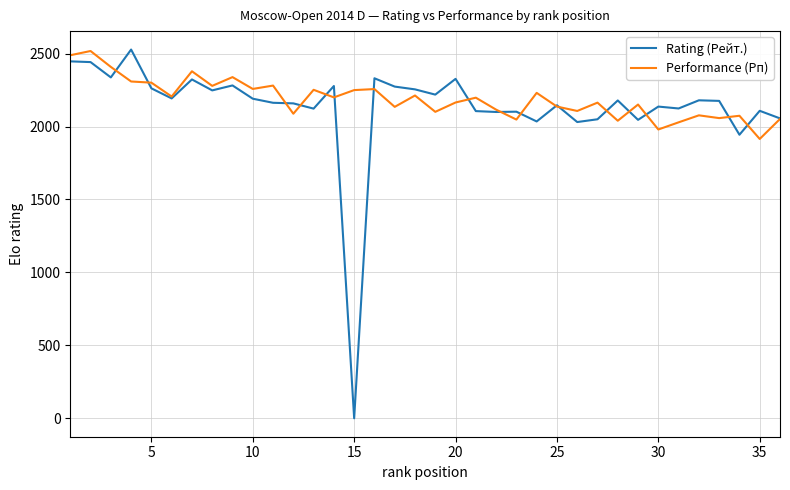

What is the maximum value for Rating (Рейт.)?

2528